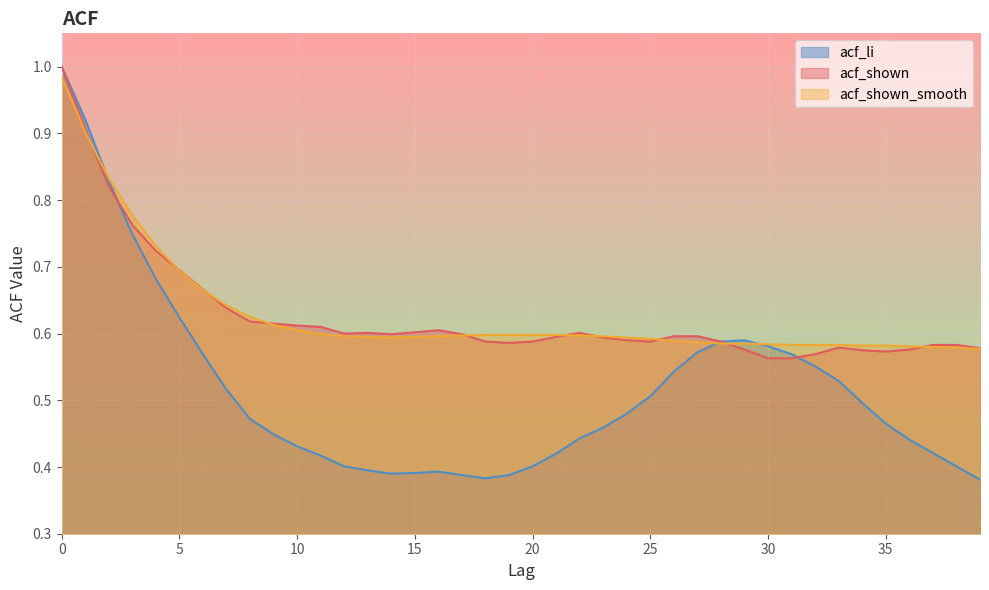

Reading right to left, transcribe all the data shown in this chart.

acf_li: 39=0.4	38=0.4	37=0.4	36=0.4	35=0.5	34=0.5	33=0.5	32=0.6	31=0.6	30=0.6	29=0.6	28=0.6	27=0.6	26=0.5	25=0.5	24=0.5	23=0.5	22=0.4	21=0.4	20=0.4	19=0.4	18=0.4	17=0.4	16=0.4	15=0.4	14=0.4	13=0.4	12=0.4	11=0.4	10=0.4	9=0.4	8=0.5	7=0.5	6=0.6	5=0.6	4=0.7	3=0.7	2=0.8	1=0.9	0=1.0
acf_shown: 39=0.6	38=0.6	37=0.6	36=0.6	35=0.6	34=0.6	33=0.6	32=0.6	31=0.6	30=0.6	29=0.6	28=0.6	27=0.6	26=0.6	25=0.6	24=0.6	23=0.6	22=0.6	21=0.6	20=0.6	19=0.6	18=0.6	17=0.6	16=0.6	15=0.6	14=0.6	13=0.6	12=0.6	11=0.6	10=0.6	9=0.6	8=0.6	7=0.6	6=0.7	5=0.7	4=0.7	3=0.8	2=0.8	1=0.9	0=1.0
acf_shown_smooth: 39=0.6	38=0.6	37=0.6	36=0.6	35=0.6	34=0.6	33=0.6	32=0.6	31=0.6	30=0.6	29=0.6	28=0.6	27=0.6	26=0.6	25=0.6	24=0.6	23=0.6	22=0.6	21=0.6	20=0.6	19=0.6	18=0.6	17=0.6	16=0.6	15=0.6	14=0.6	13=0.6	12=0.6	11=0.6	10=0.6	9=0.6	8=0.6	7=0.6	6=0.7	5=0.7	4=0.7	3=0.8	2=0.8	1=0.9	0=1.0